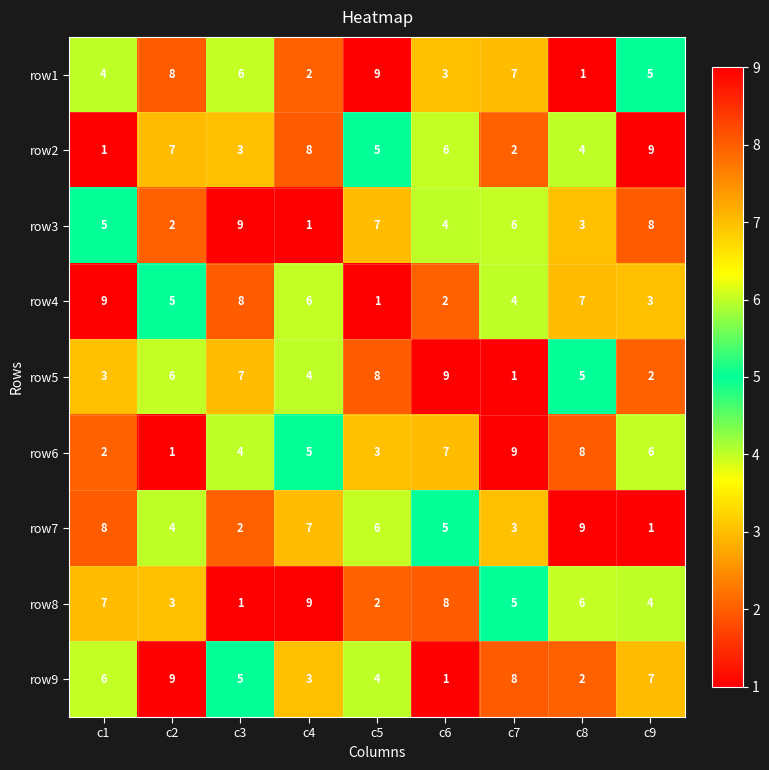

What is the minimum value shown in the chart?

1